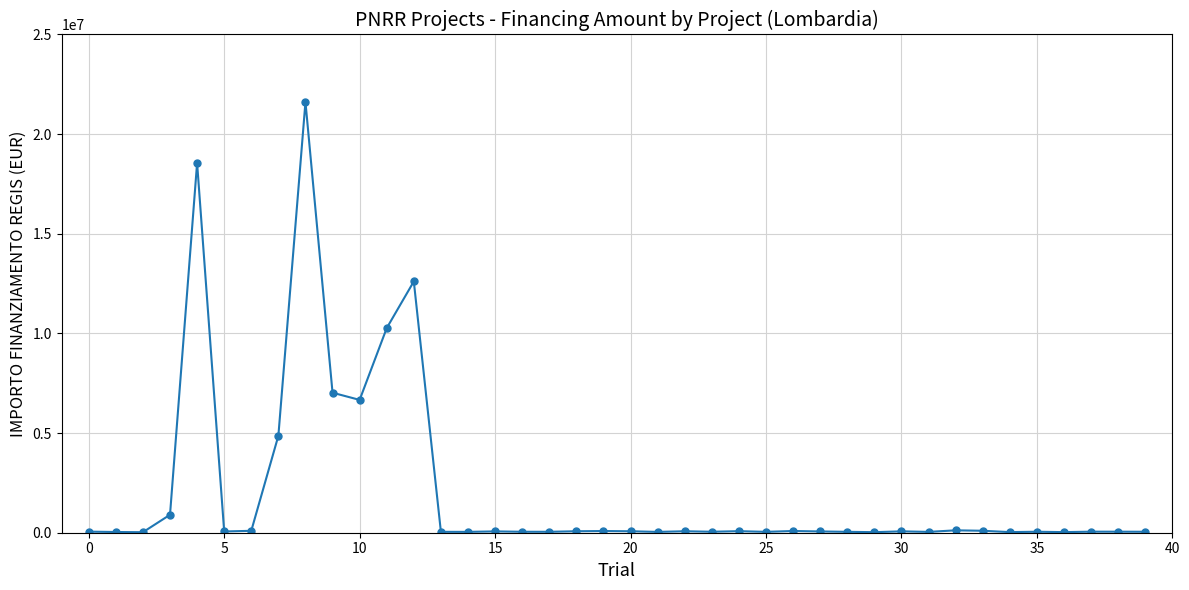

What is the sum of all values?

84348556.1